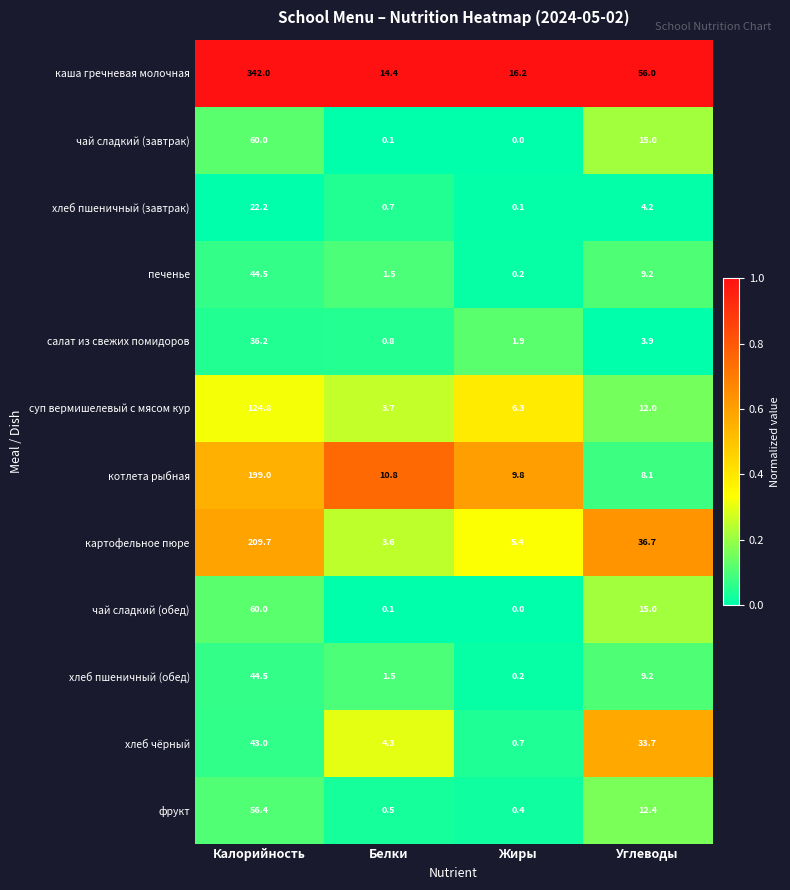

What is the difference between the second highest and minimum values in the котлета рыбная series?

2.7